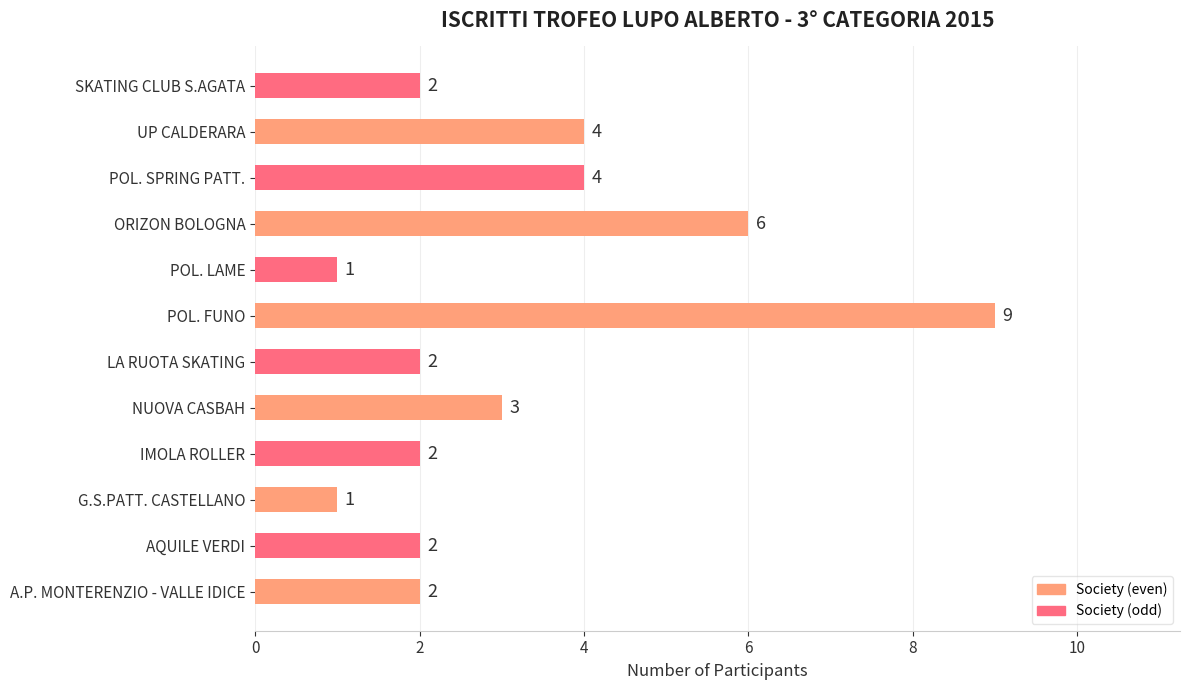

Which has a higher value, POL. SPRING PATT. or AQUILE VERDI?

POL. SPRING PATT.